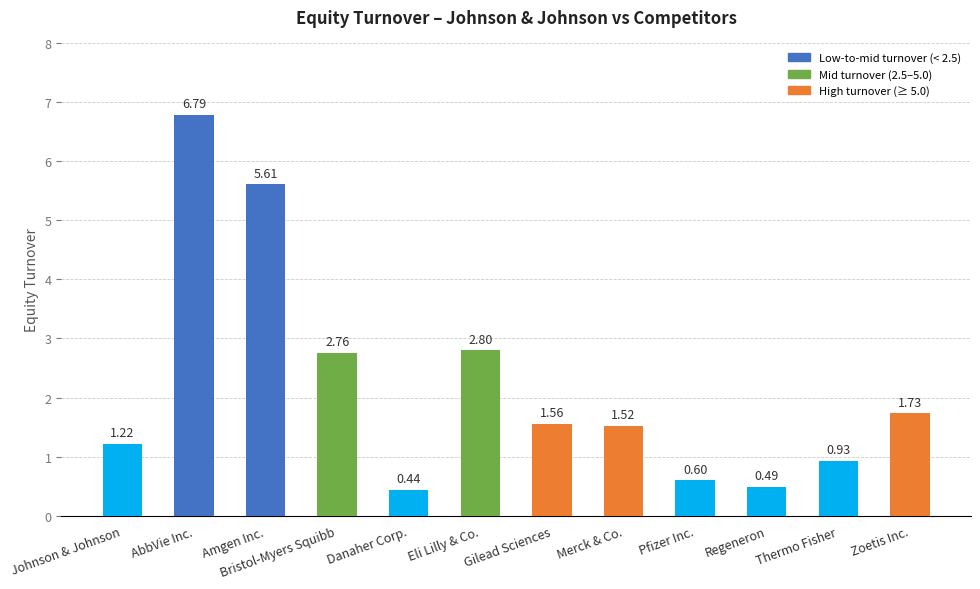

Where does the data first go above 1?

Johnson & Johnson